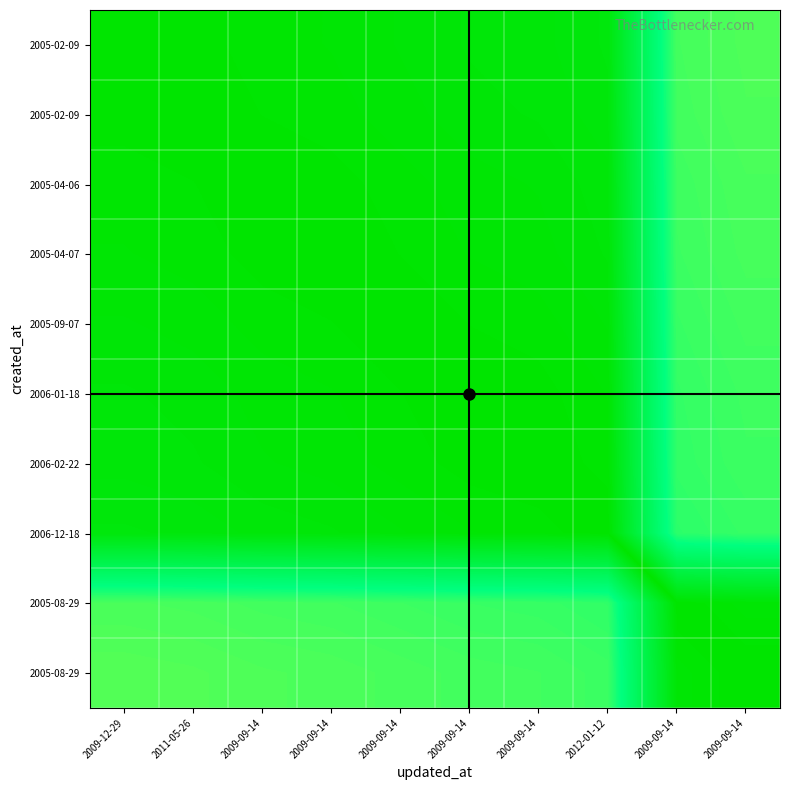

Which category has the lowest value across all series?

2009-09-14